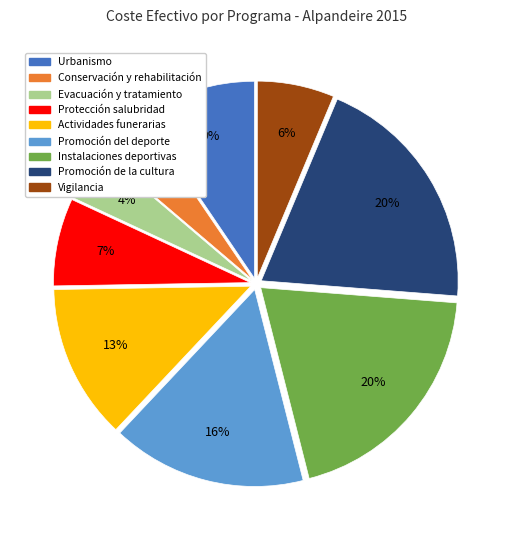

True or false: Conservación y rehabilitación accounts for 4% of the total.

True